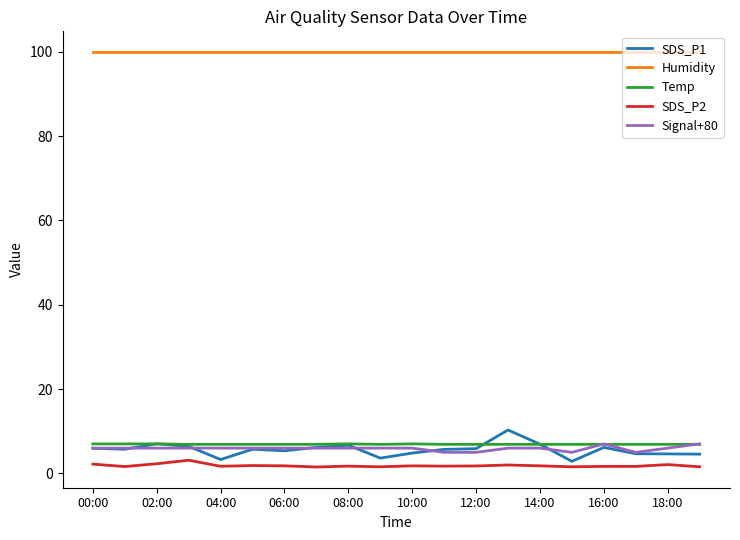

How many series are shown in this chart?

5